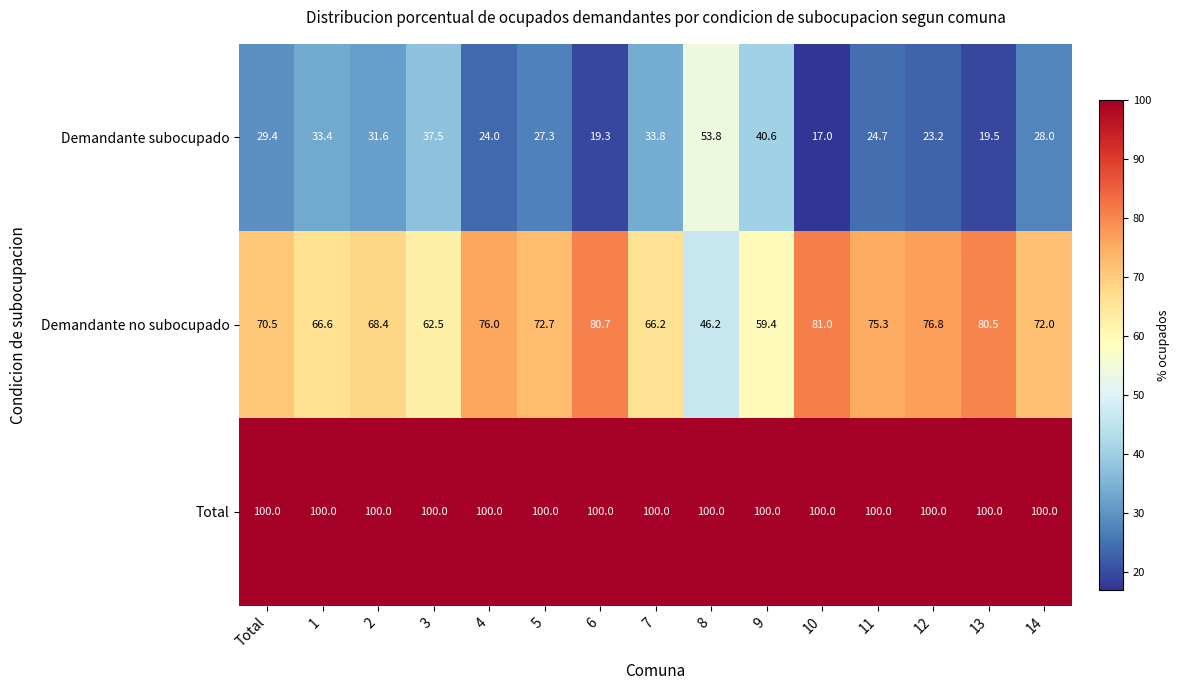

What value does the Demandante subocupado series have at Total?

29.4